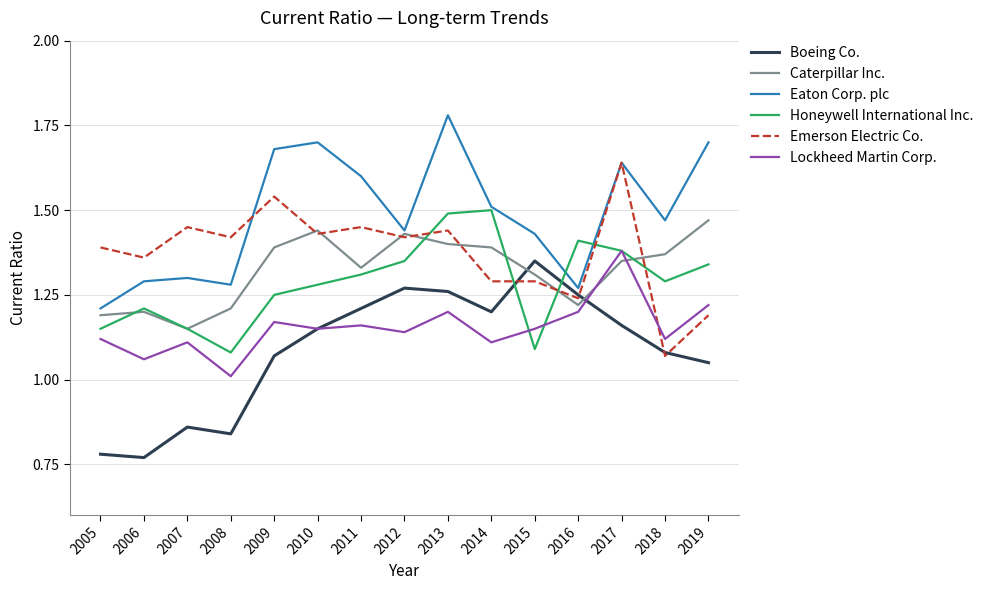

How many categories are shown in the chart?

15